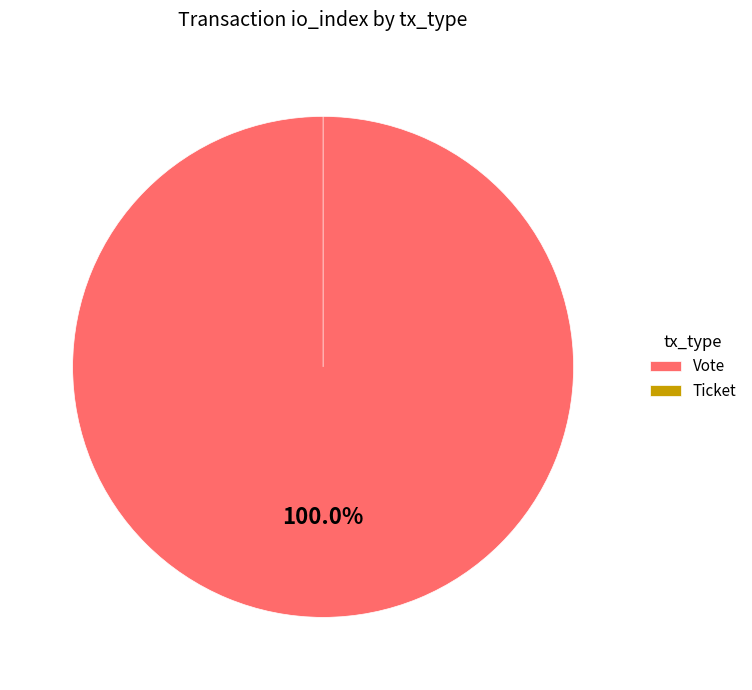

To the nearest percent, what is the difference between the largest and smallest slice percentages?

100%